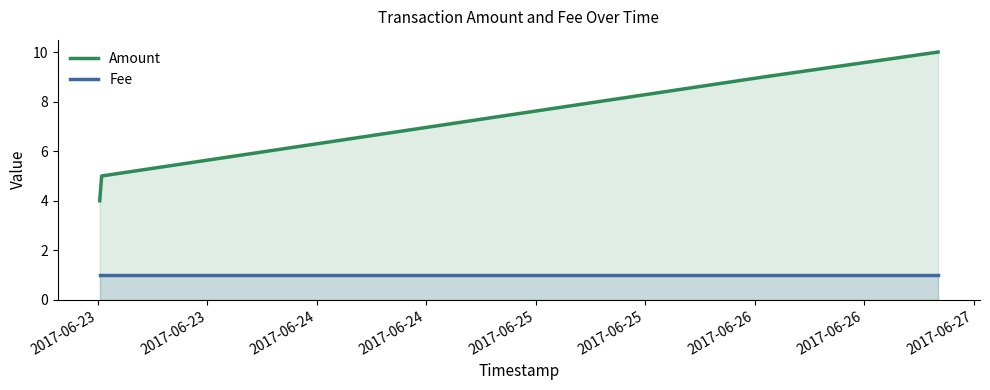

What are all the series names shown in the legend?

Amount, Fee